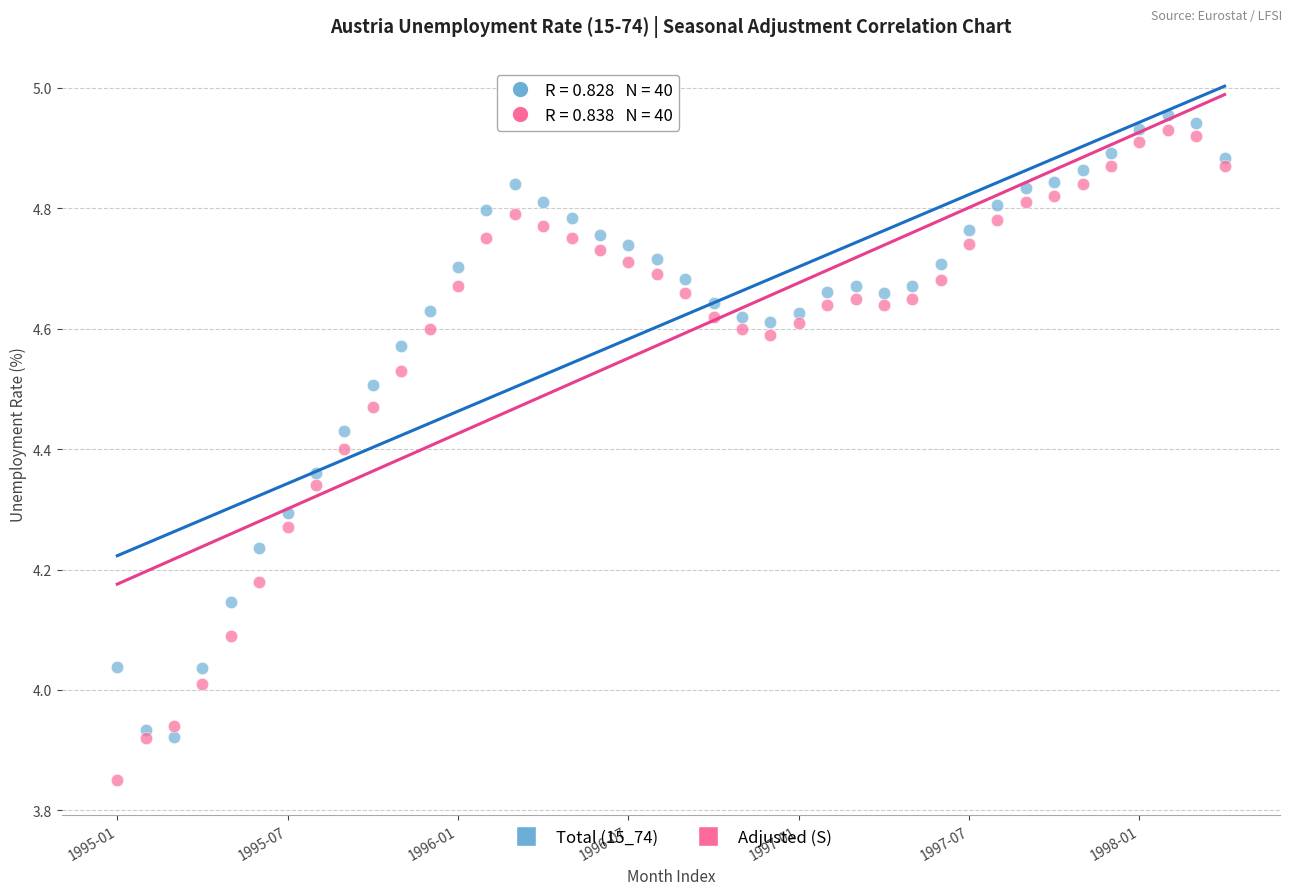

Which series contains the highest Y value?

Total (15_74)